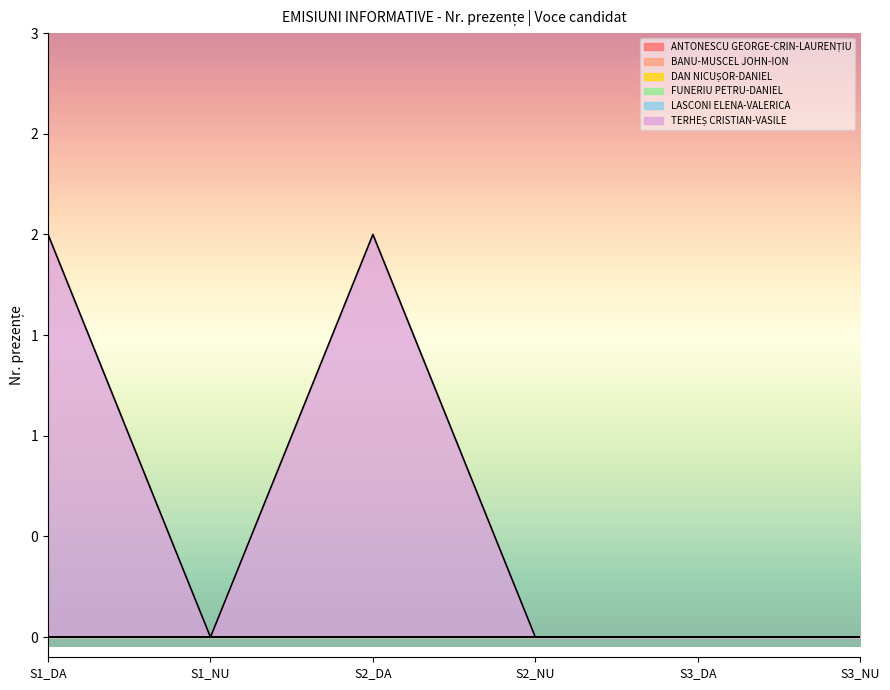

What are all the series names shown in the legend?

ANTONESCU GEORGE-CRIN-LAURENȚIU, BANU-MUSCEL JOHN-ION, DAN NICUȘOR-DANIEL, FUNERIU PETRU-DANIEL, LASCONI ELENA-VALERICA, TERHEȘ CRISTIAN-VASILE